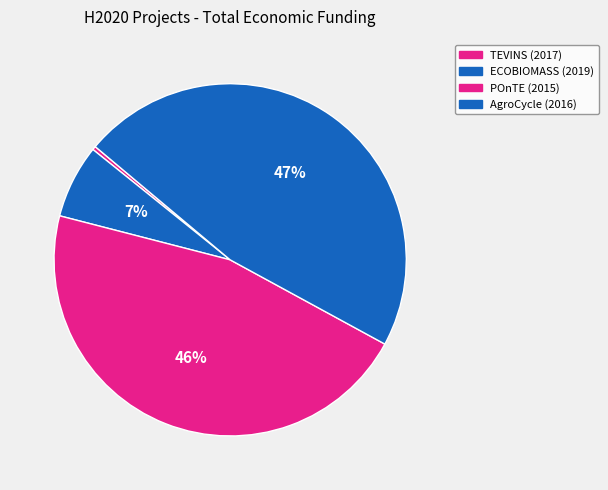

To the nearest percent, what is the average slice percentage?

25%